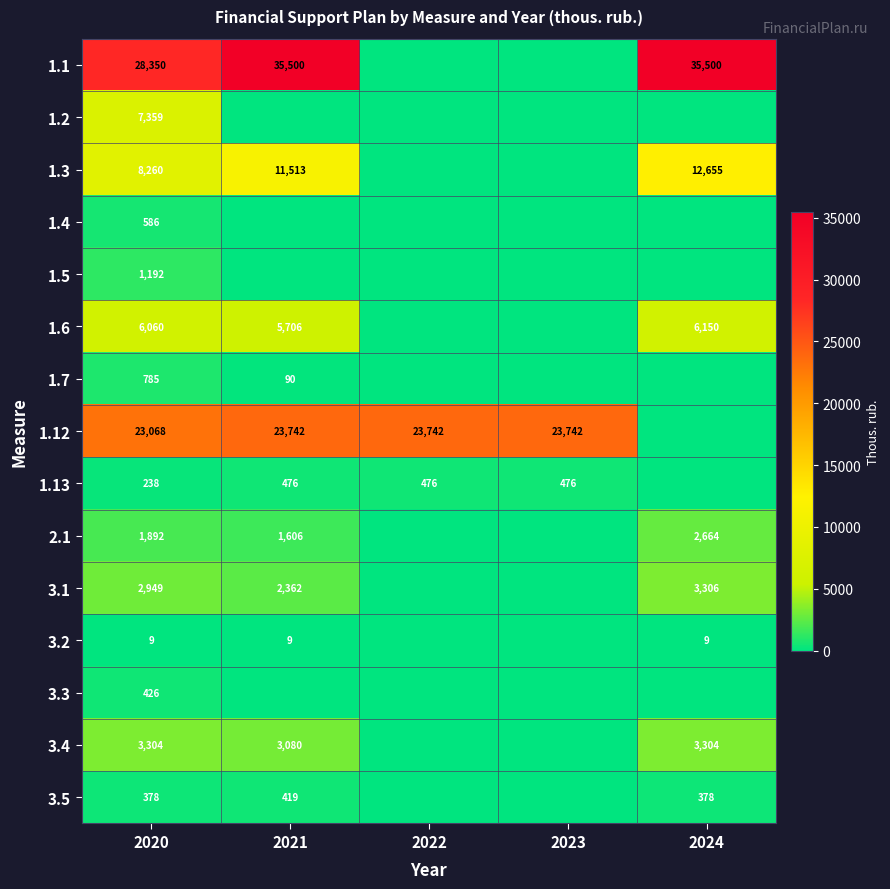

What is the total value across all series at 2023?

24218.0